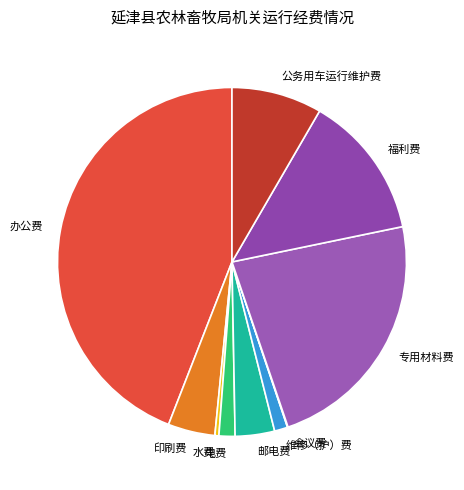

Combined, do 邮电费 and 福利费 account for over 50%?

No